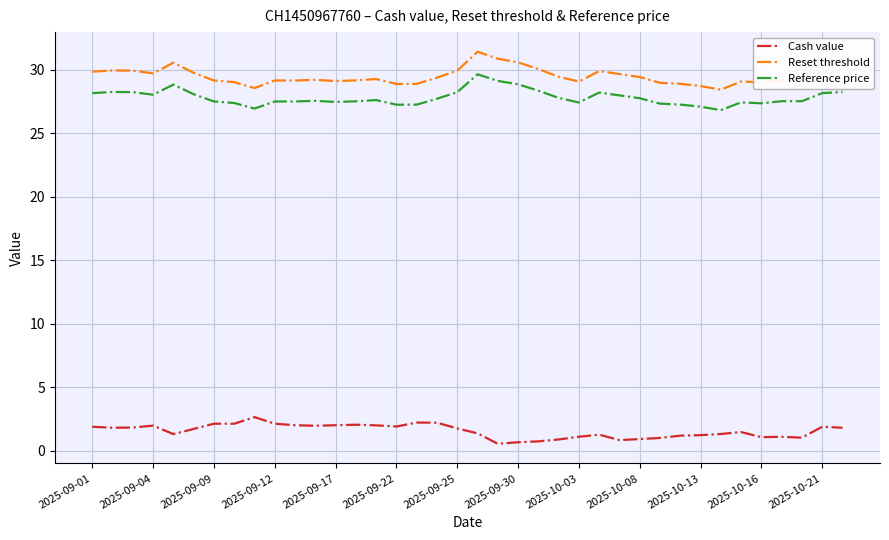

Rank the series by their maximum value, from highest to lowest.

Reset threshold, Reference price, Cash value